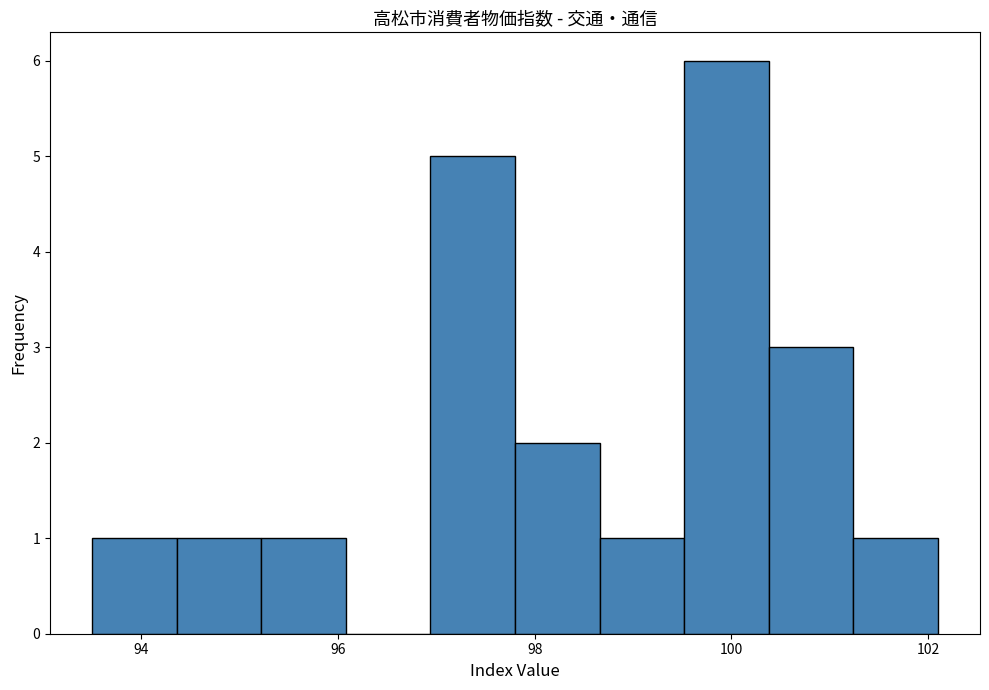

Reading left to right, list every bar in this chart as the range it spans on the x-axis followed by its height. Neither the bar edges nor the heights are printed on the chart, so give them approximately, as read against the axes.

93.50 to 94.36: 1
94.36 to 95.22: 1
95.22 to 96.08: 1
96.08 to 96.94: 0
96.94 to 97.80: 5
97.80 to 98.66: 2
98.66 to 99.52: 1
99.52 to 100.38: 6
100.38 to 101.24: 3
101.24 to 102.10: 1